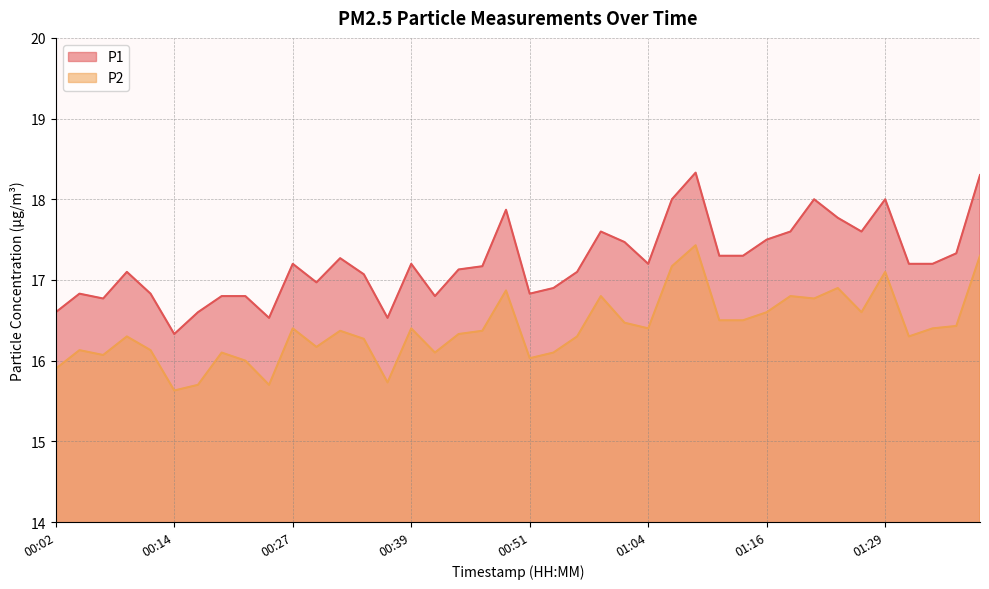

True or false: P2 and P1 cross at least once.

False